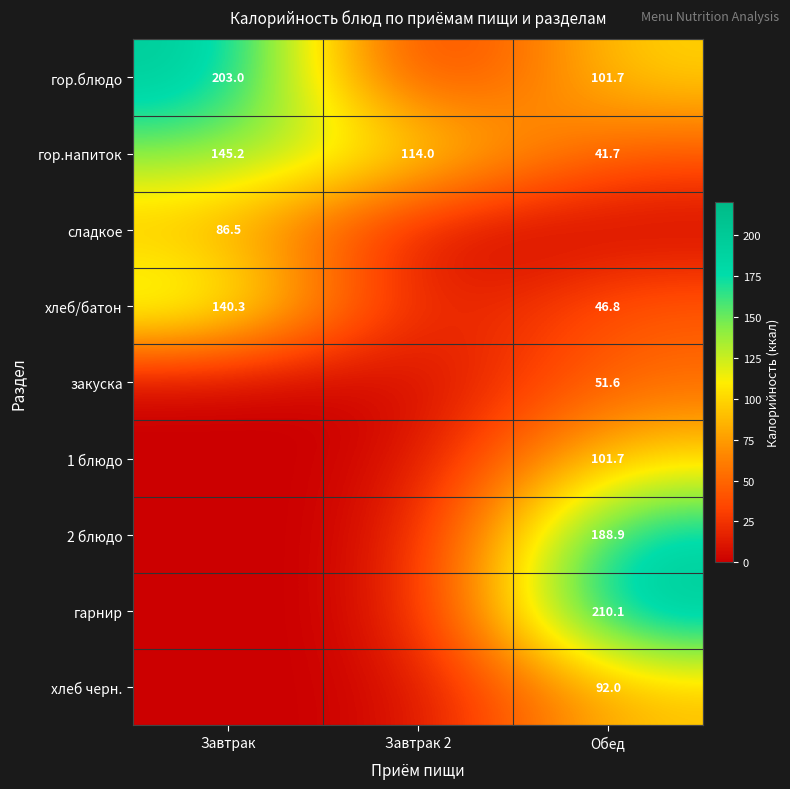

The 2 блюдо series shows 49.2 at Обед. True or false?

False